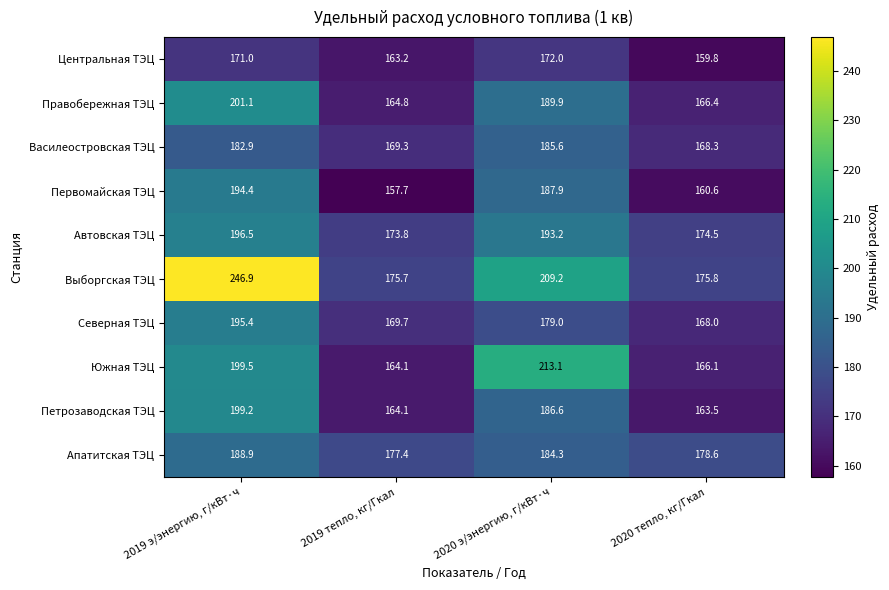

Which series changed the most between 2020 э/энергию, г/кВт·ч and 2020 тепло, кг/Гкал?

Южная ТЭЦ